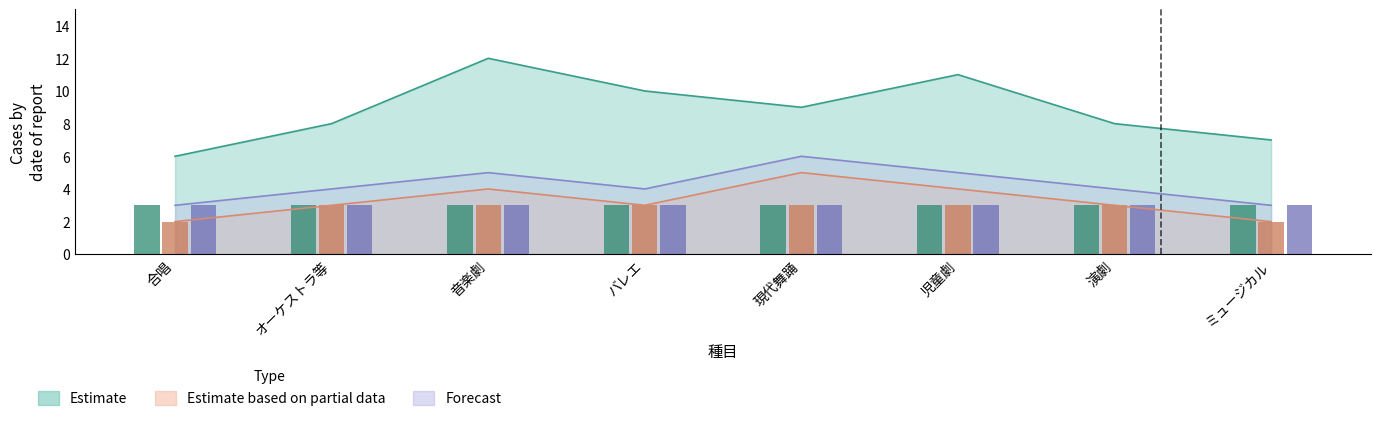

How many data points does each series have?

8